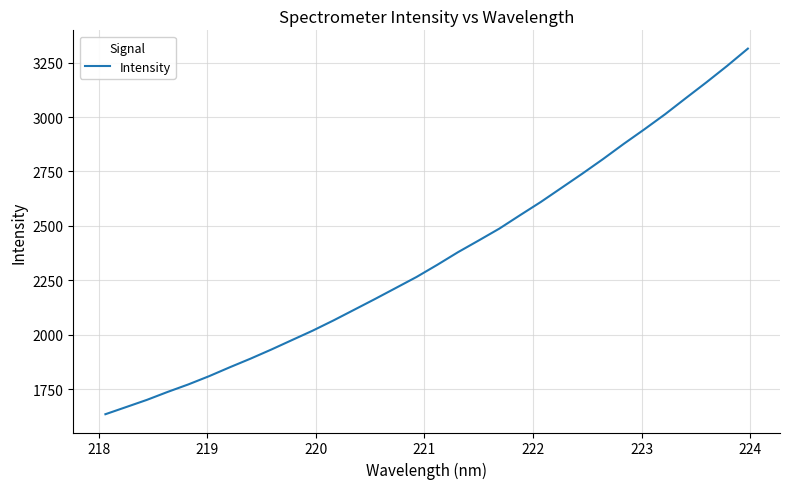

What is the greatest value displayed?

3314.3